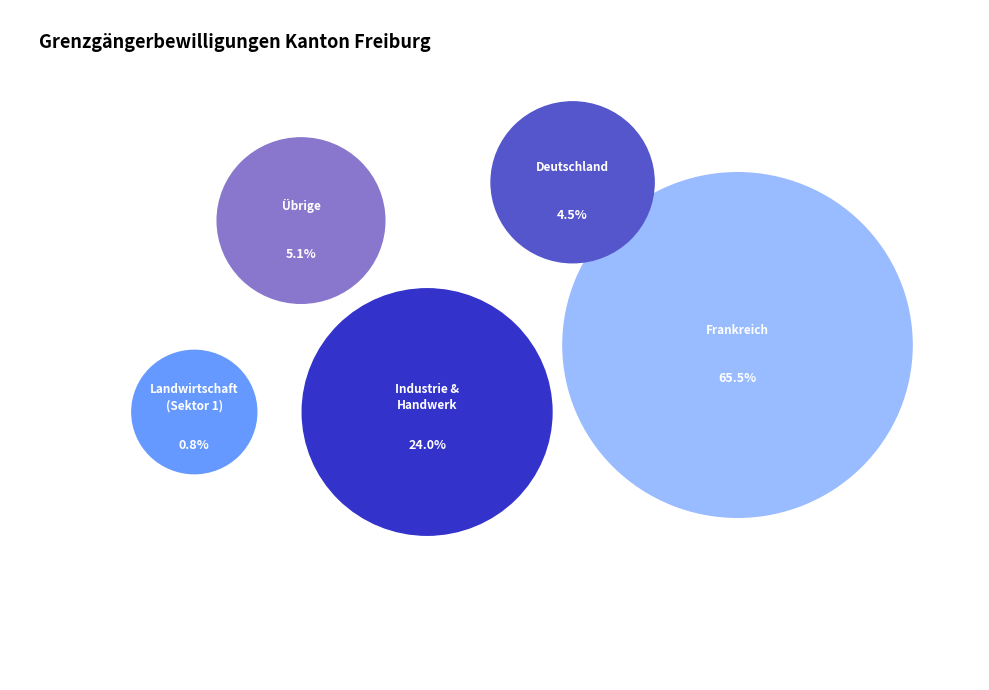

Which has a higher value, Deutschland or Total 1 Sektor Landwirtschaft?

Deutschland